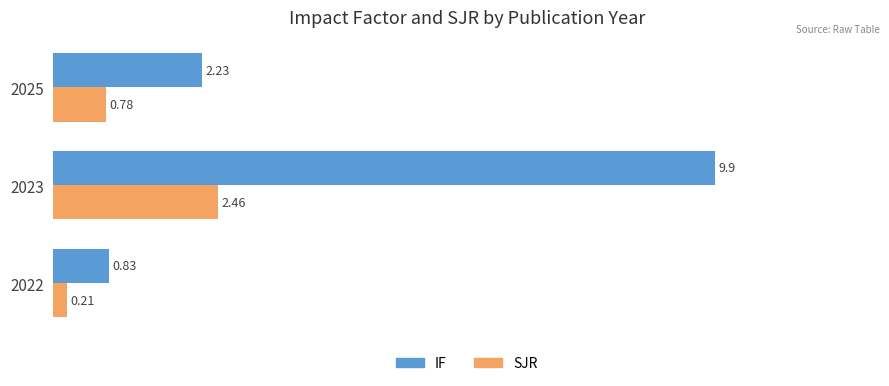

List the labels in order of IF value, smallest first.

2022, 2025, 2023